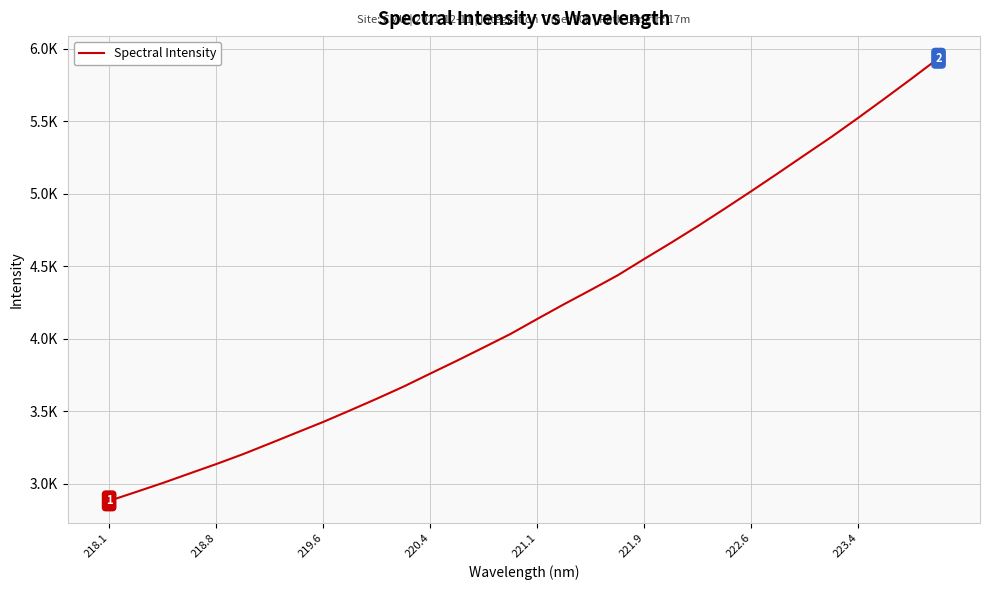

Does the chart have visible grid lines?

Yes